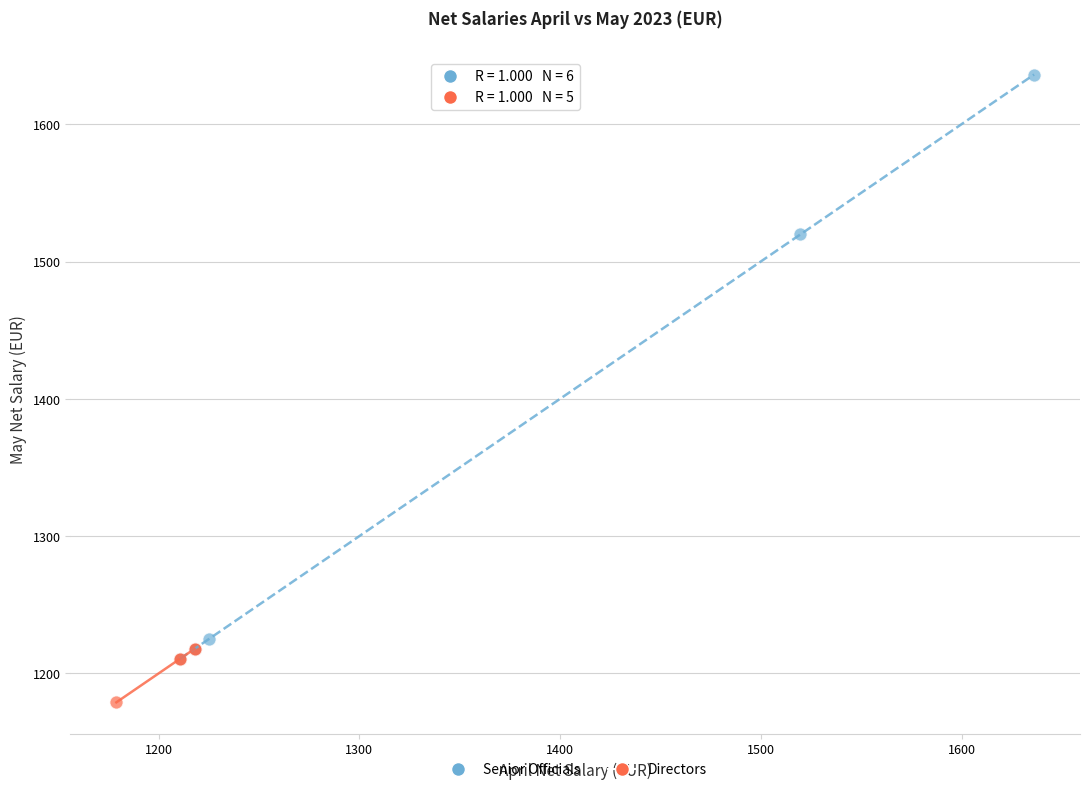

Which series reaches the maximum Y coordinate?

Senior Officials